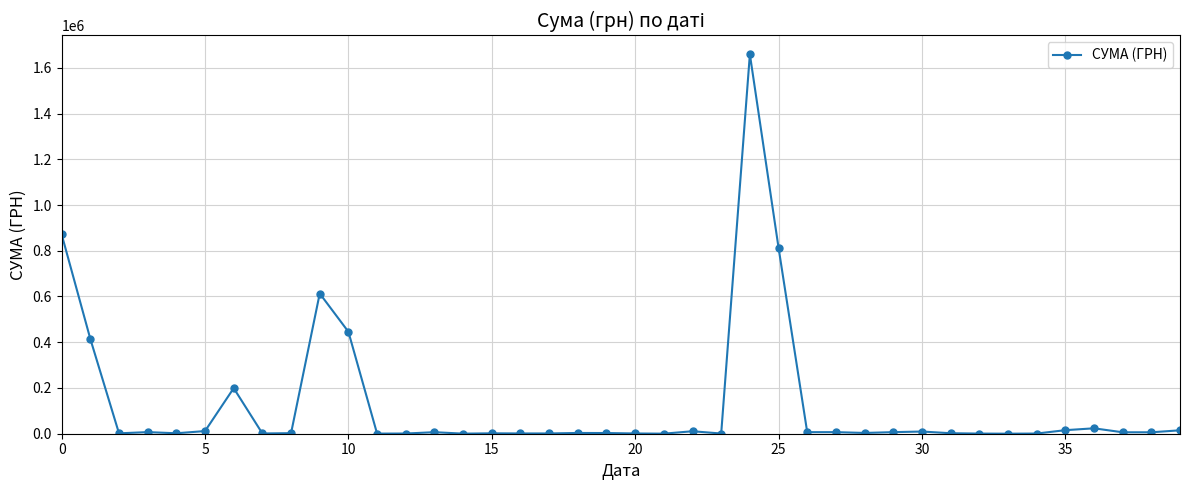

True or false: there are more than 2 points higher than both neighbors.

True